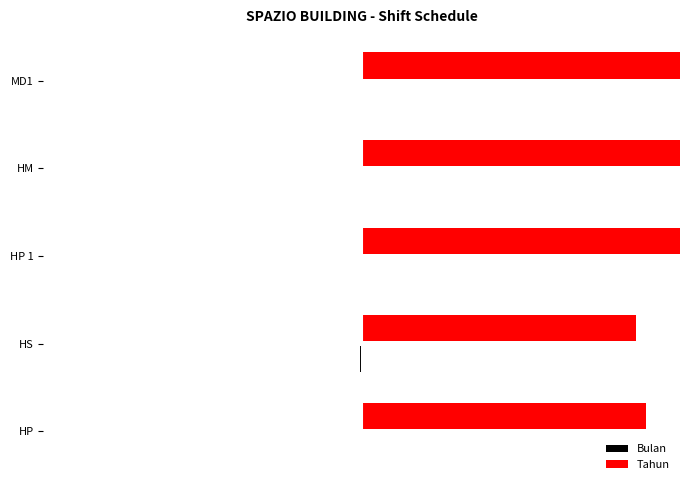

At how many categories does at least one series exceed 1669?

5